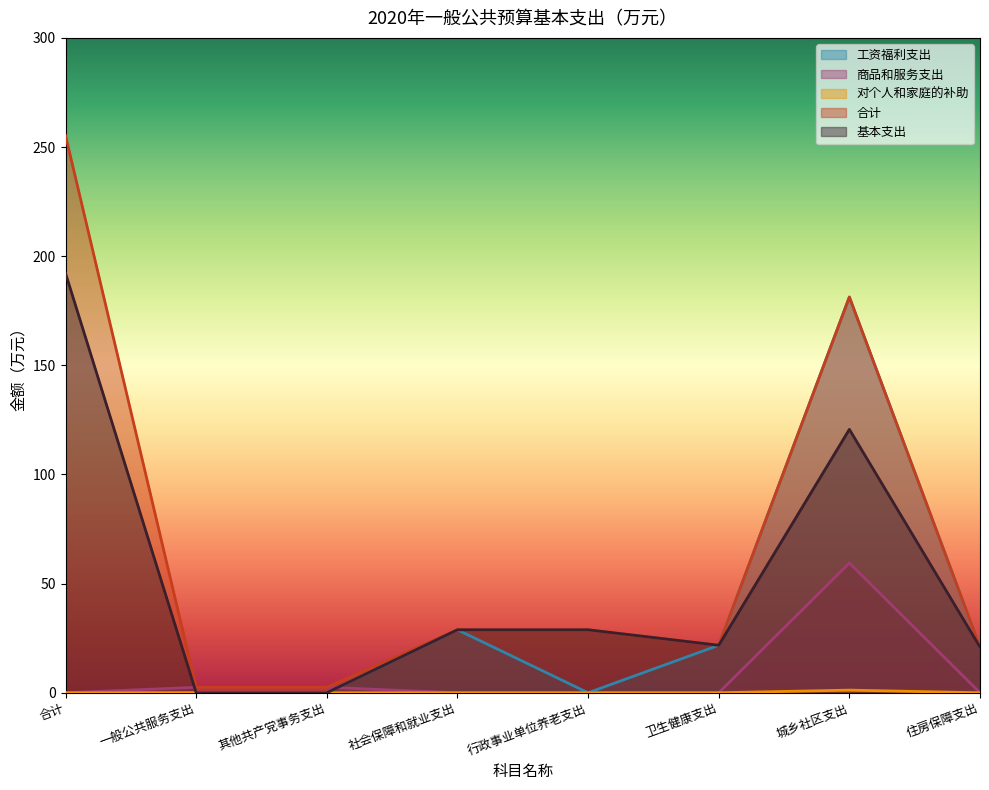

True or false: 合计 and 商品和服务支出 intersect in this chart.

False